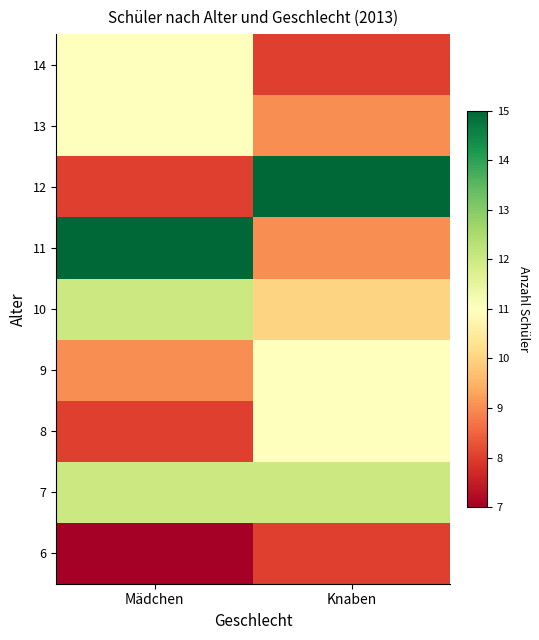

Rank the series by their maximum value, from lowest to highest.

6, 8, 9, 13, 14, 7, 10, 11, 12